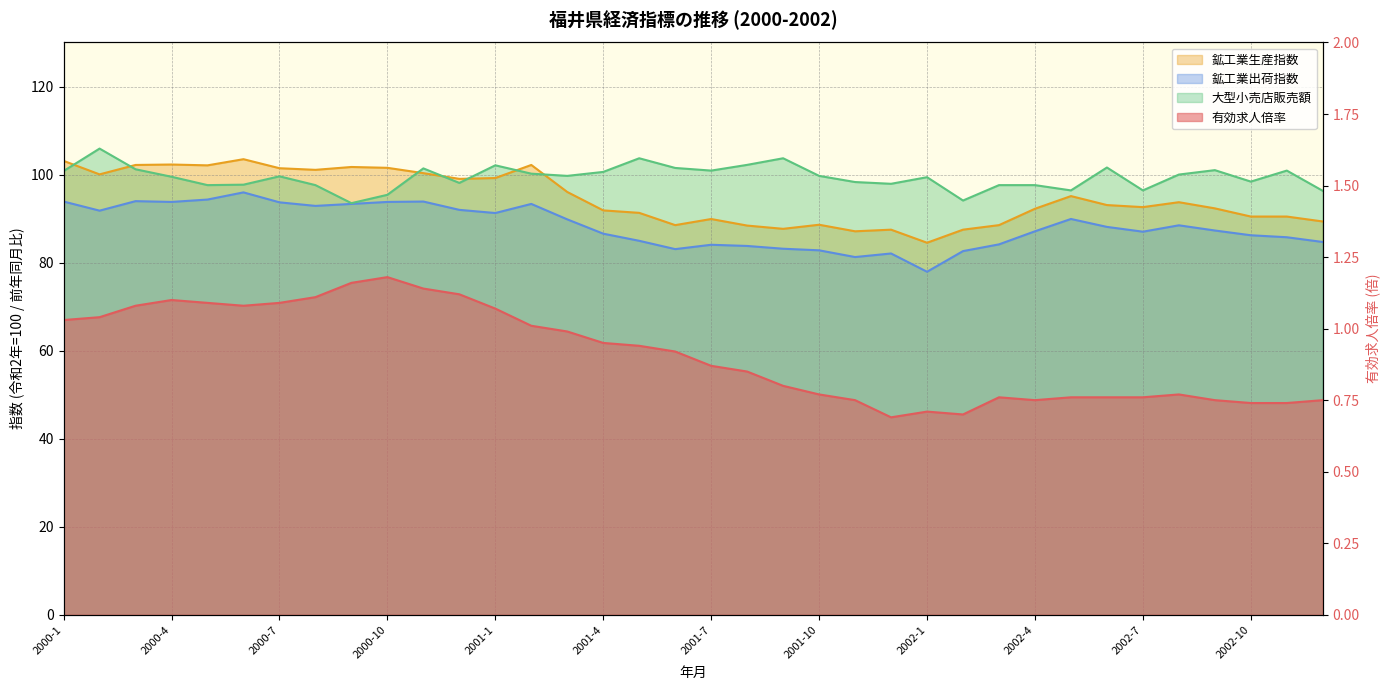

What is the lowest value of the 有効求人倍率 series?

0.7